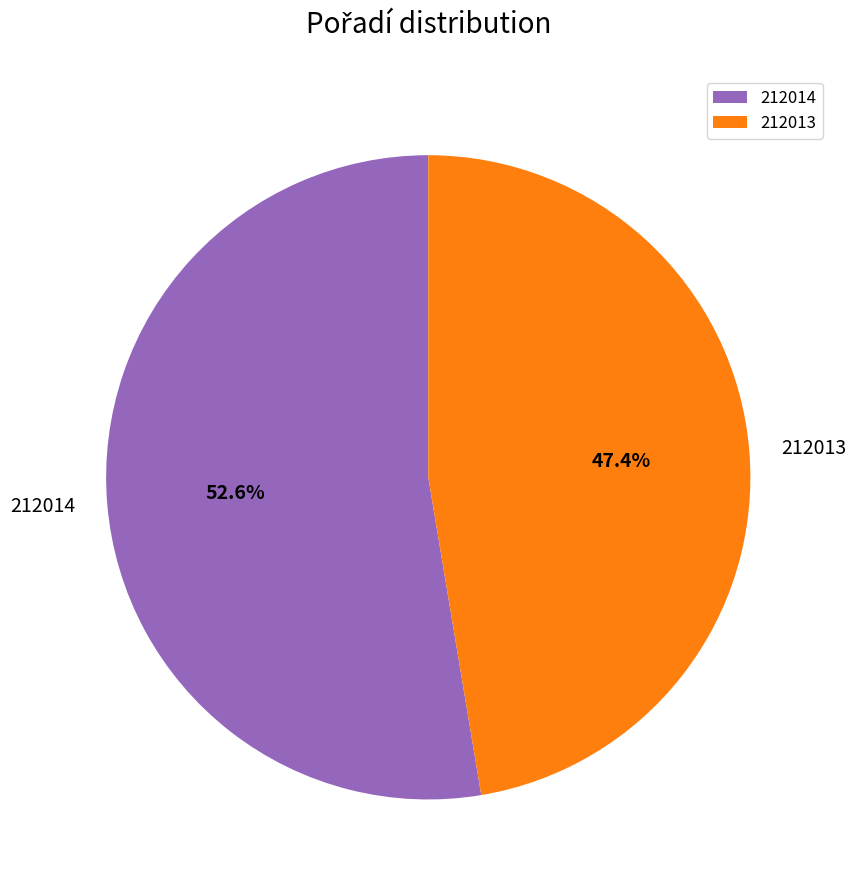

Which category has the smallest portion of the pie?

212013